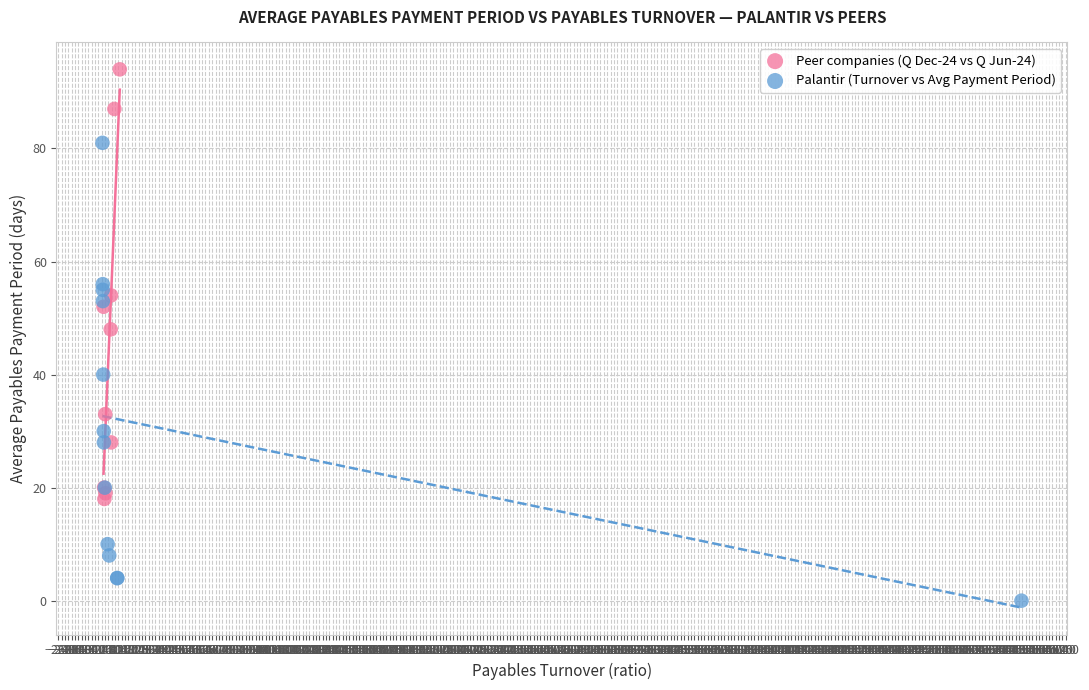

Which series contains the lowest Y value?

Palantir (Turnover vs Avg Payment Period)